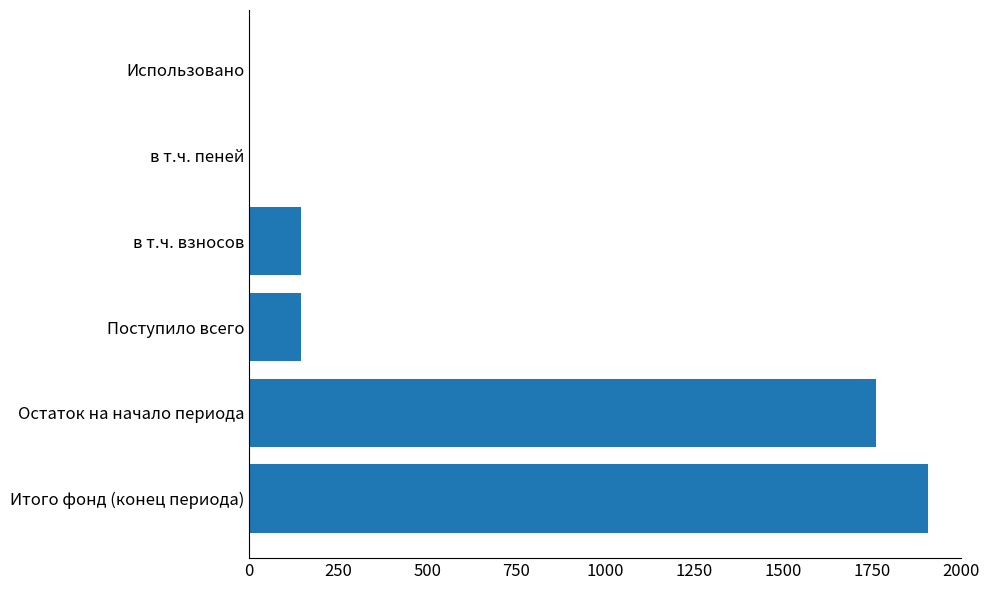

The chart shows a value of 1905.2 at Итого фонд (конец периода). True or false?

True